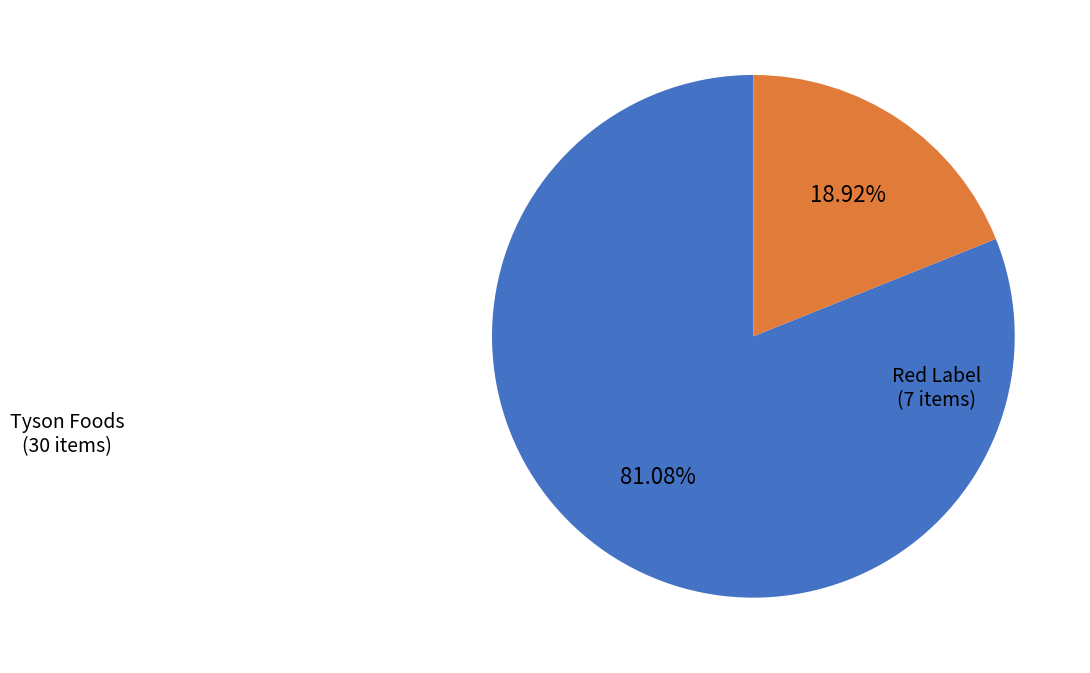

Is there any slice that represents more than half of the pie?

Yes